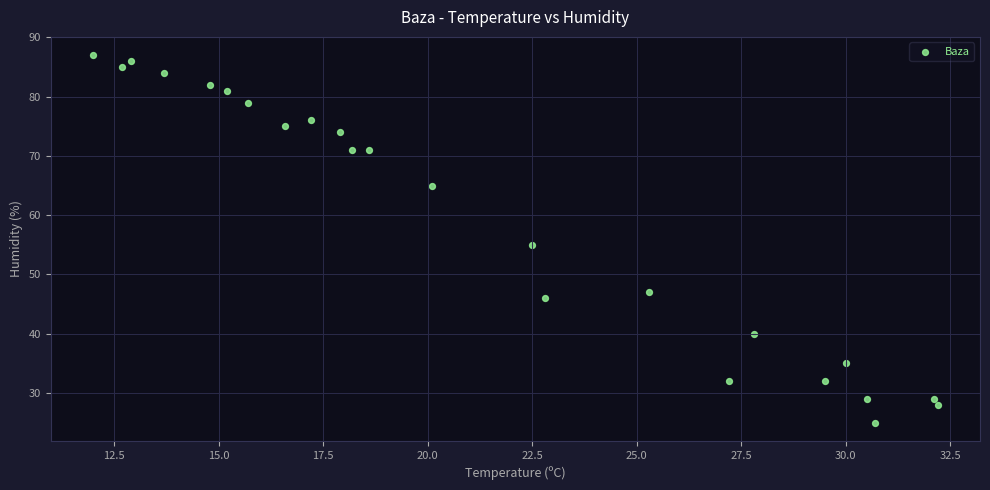

What is the range of Y values (max minus min)?

62